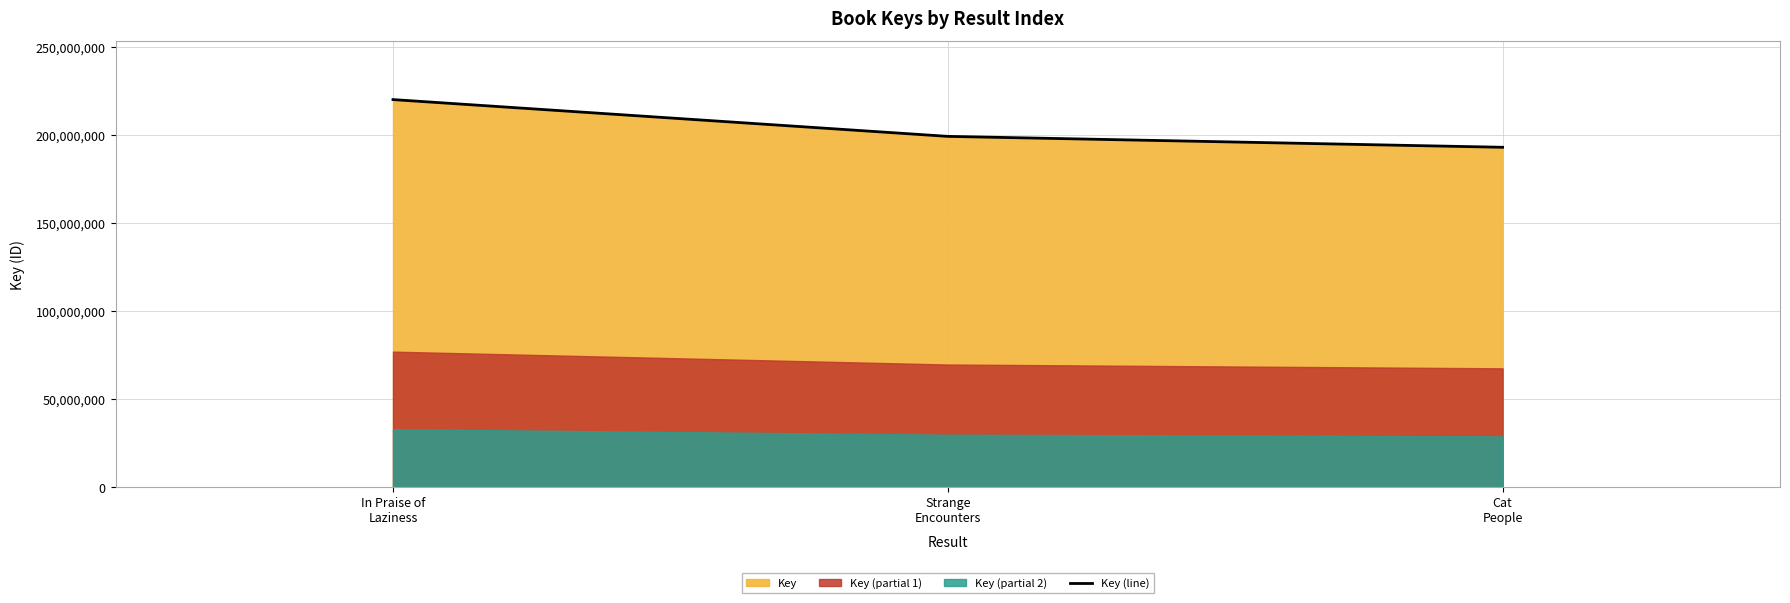

Does the chart display data point markers on the line(s)?

No